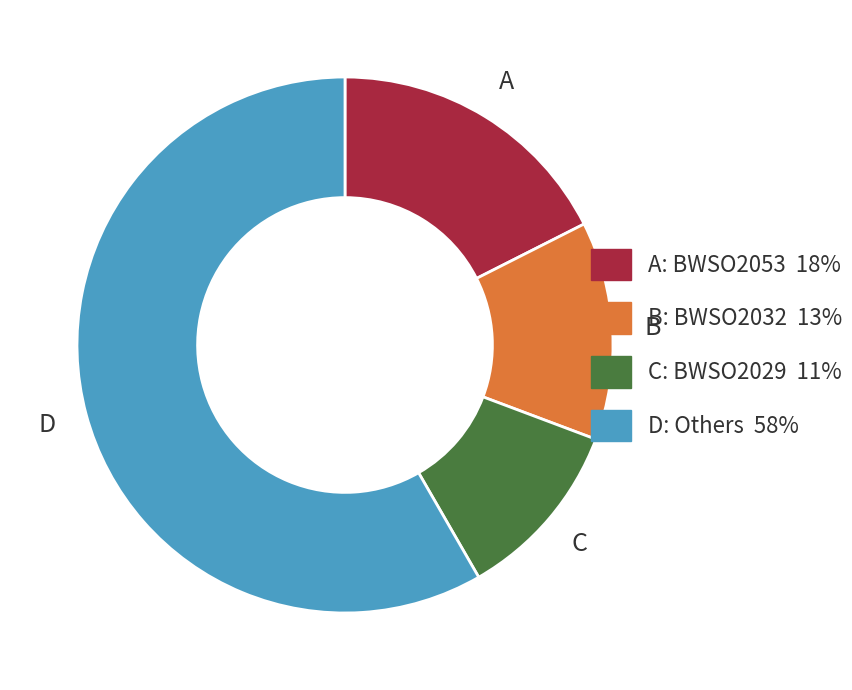

Does any single category account for the majority?

Yes